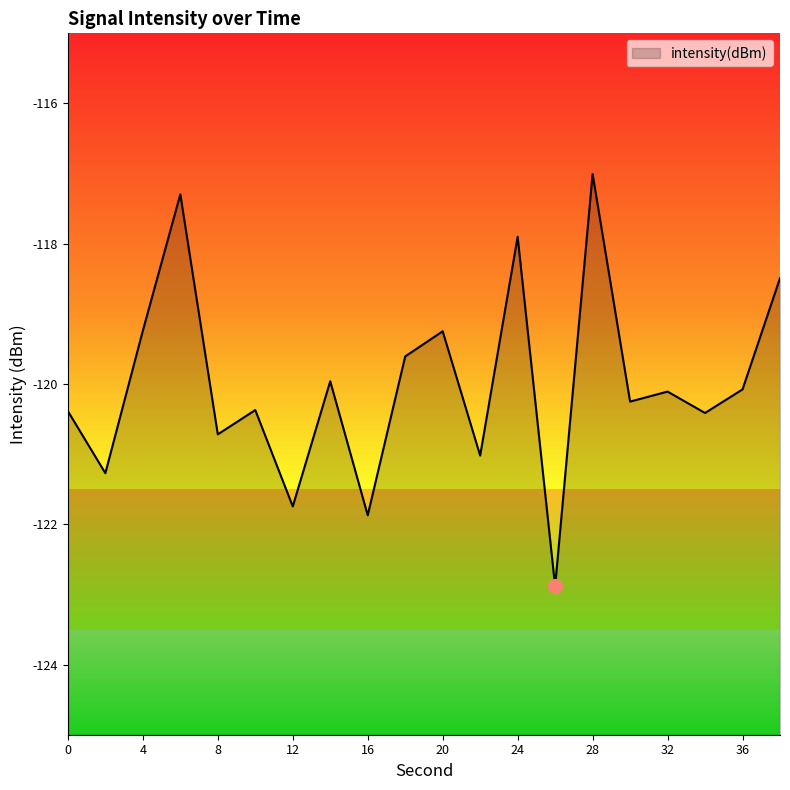

How many data points are less than -120?

12